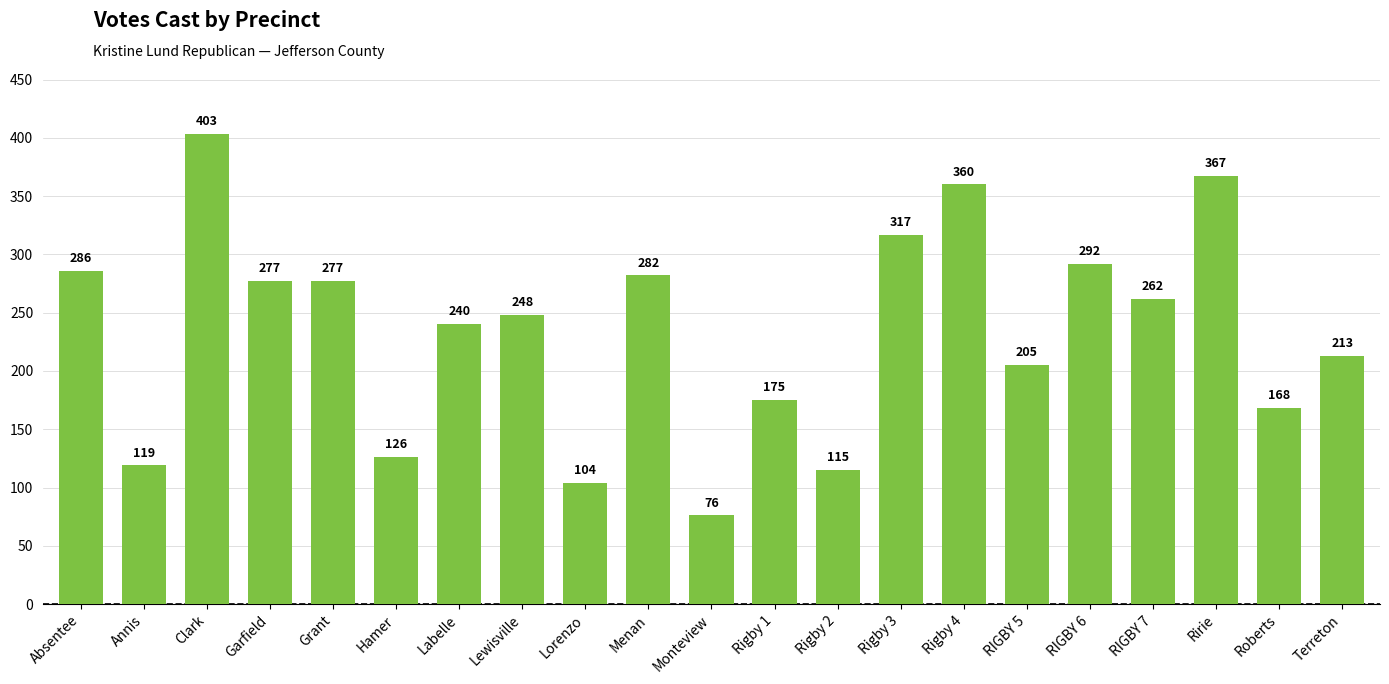

Count the number of categories in the chart.

21